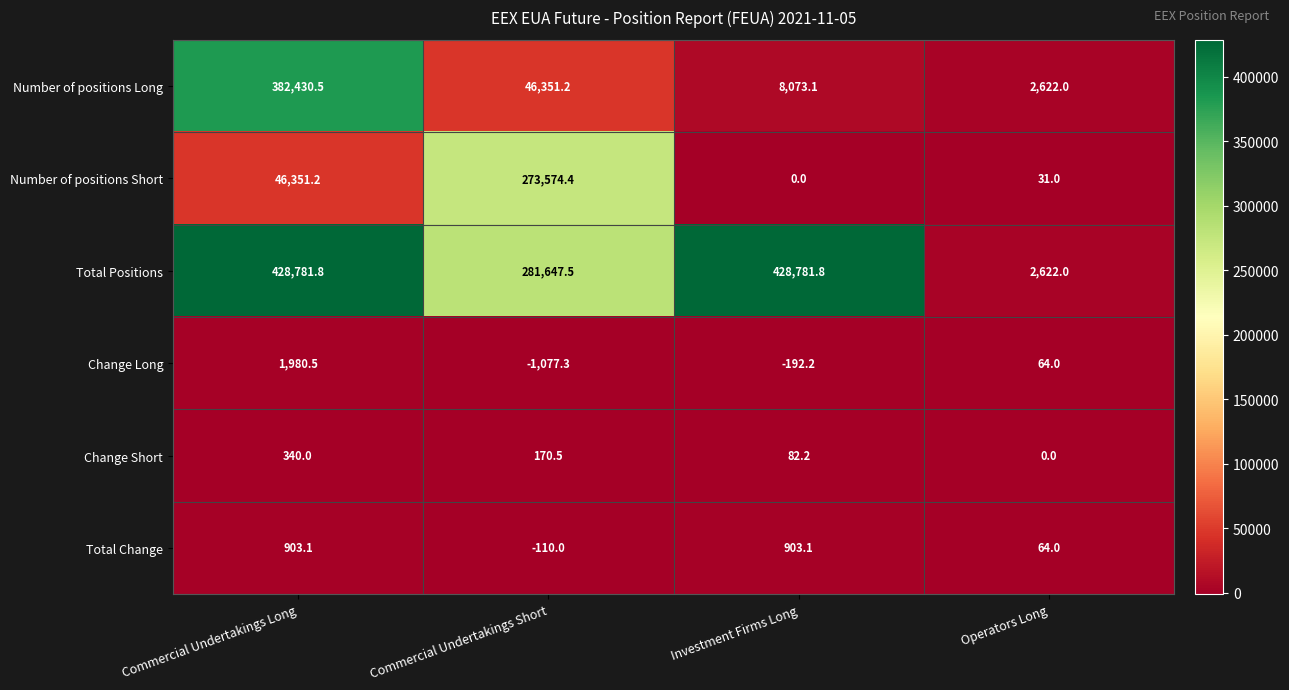

What is the difference between the highest and lowest values at Commercial Undertakings Long?

428441.8